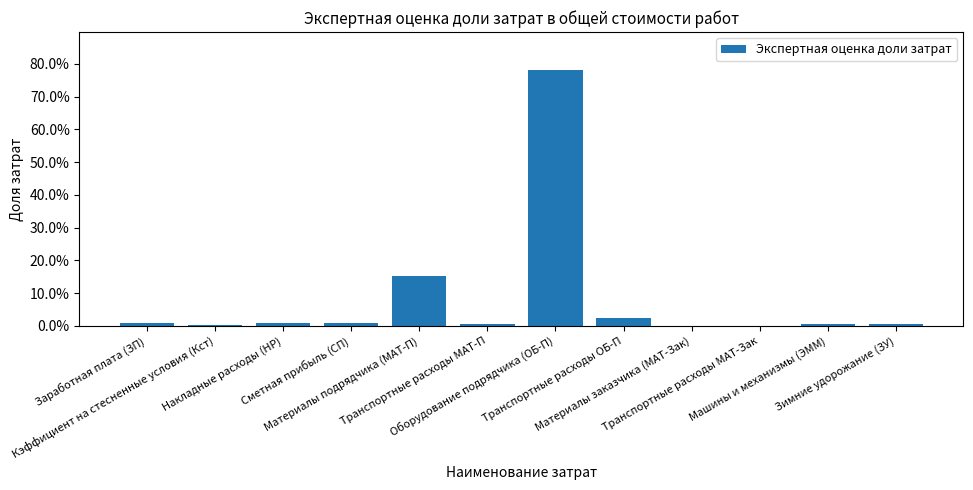

Is it true that the value at Оборудование подрядчика (ОБ-П) is 1.3?

False